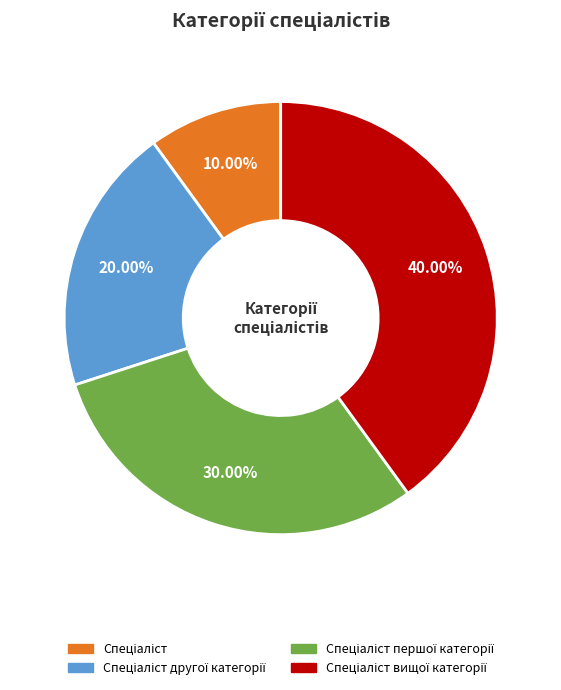

Does any single category account for the majority?

No